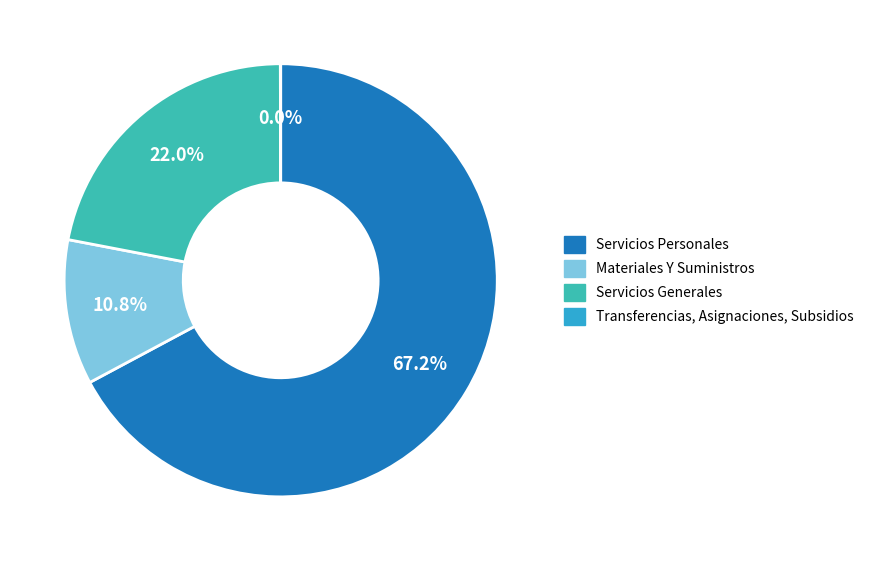

Is Servicios Generales the majority of the pie?

No